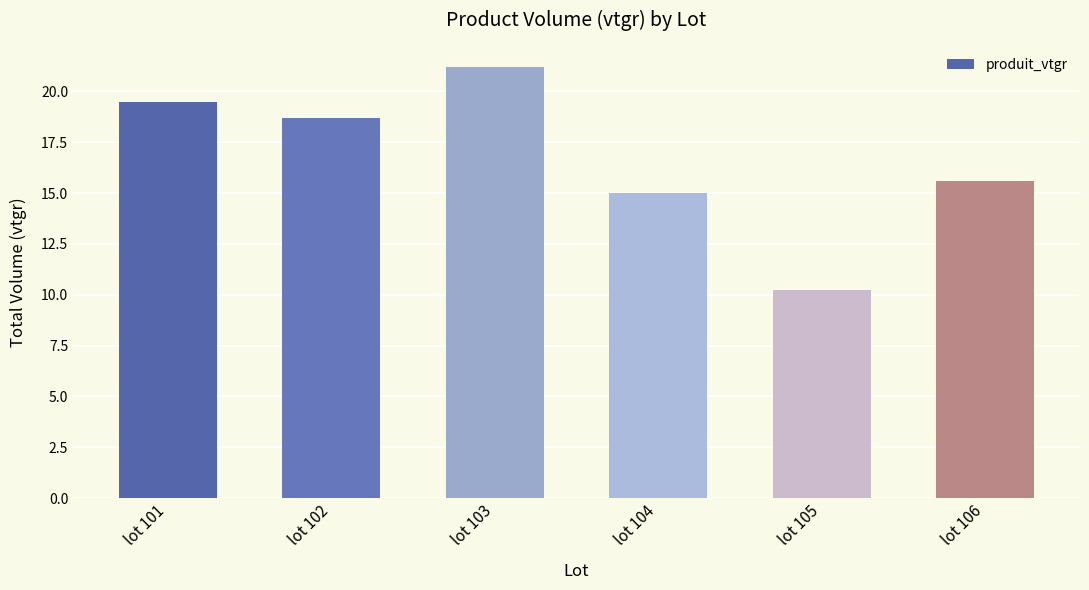

Does the chart contain any negative values?

No